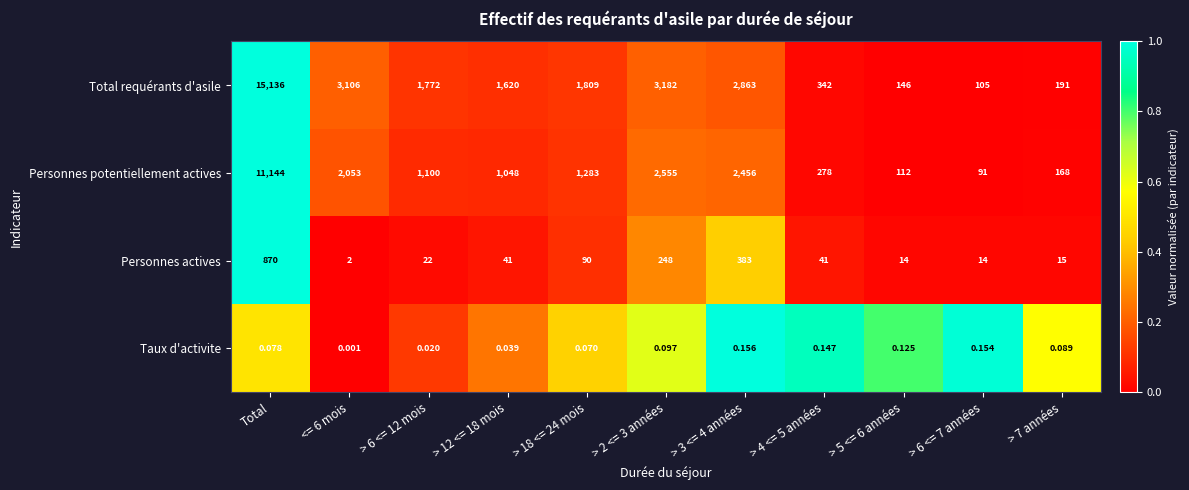

Where does the Total requérants d'asile series first go above 1772?

Total